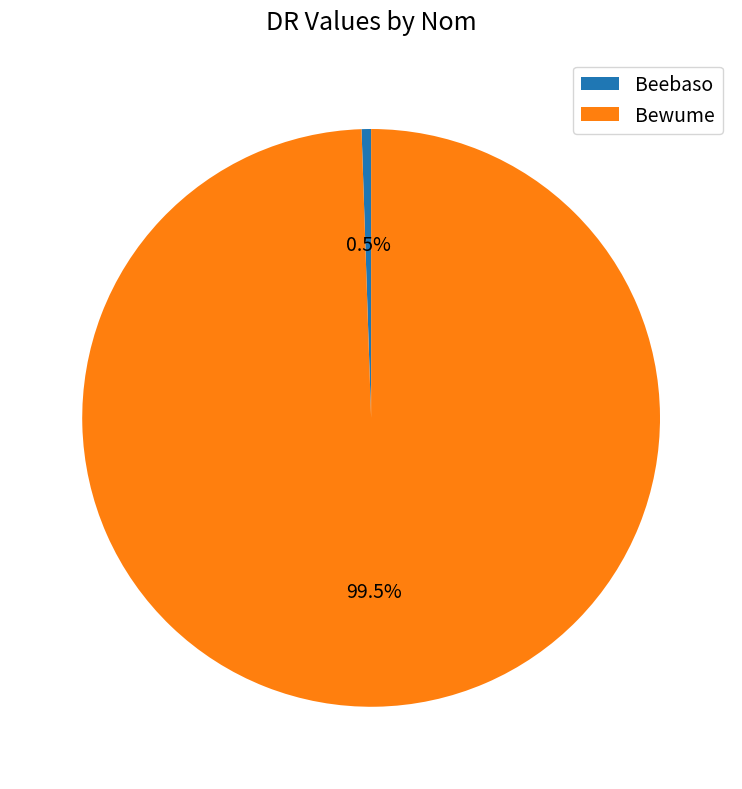

Is Bewume the majority of the pie?

Yes